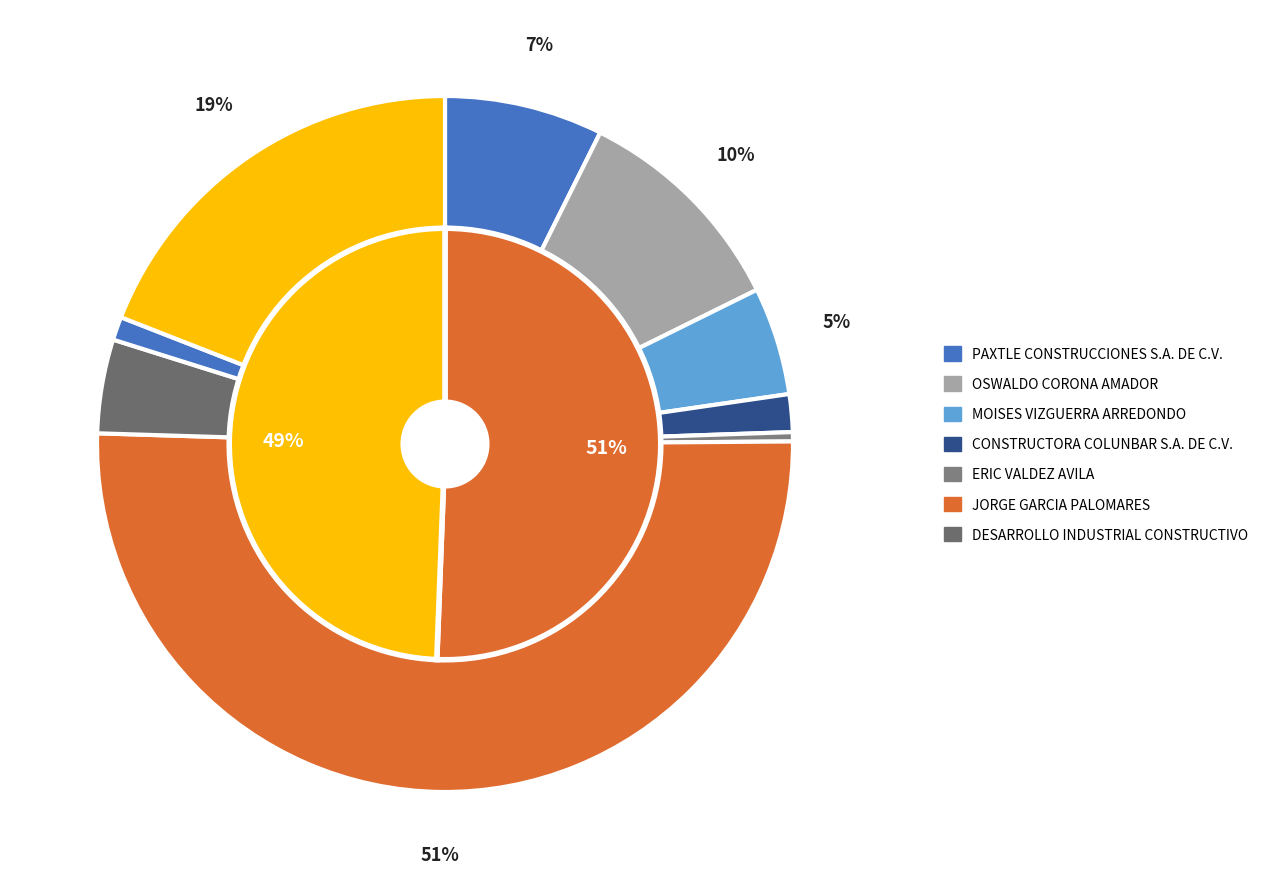

What is the change in value from CONSTRUCTORA COLUNBAR S.A. DE C.V. to ERIC VALDEZ AVILA?

-304616.0